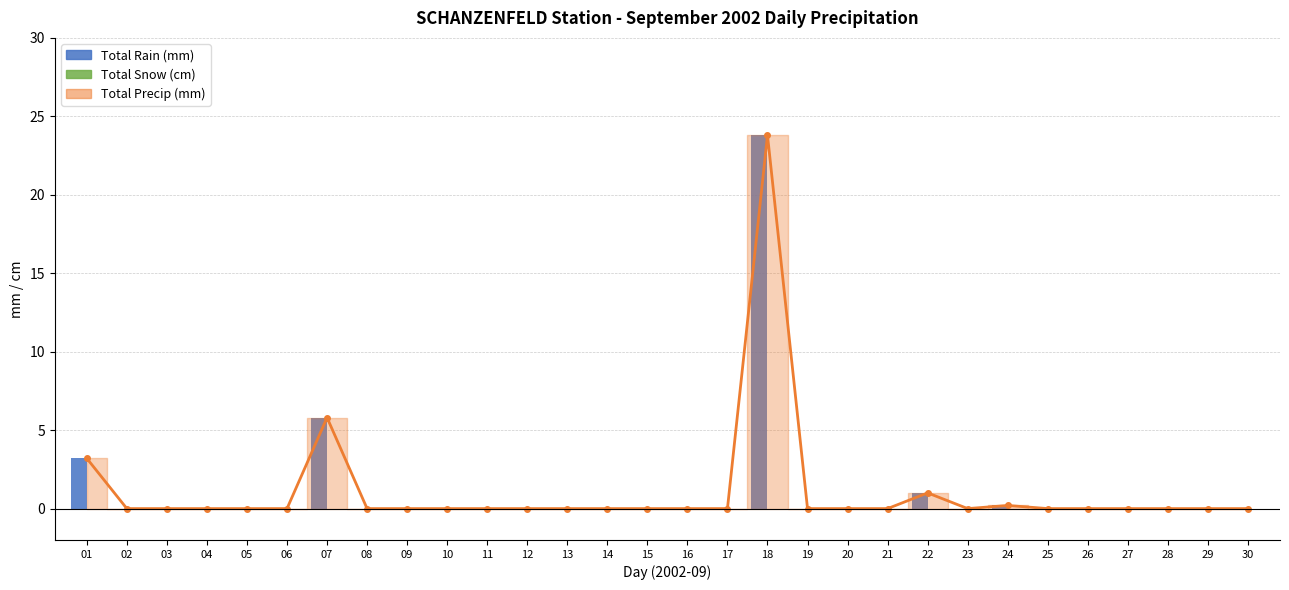

What is the average value of the Total Rain (mm) series?

1.1